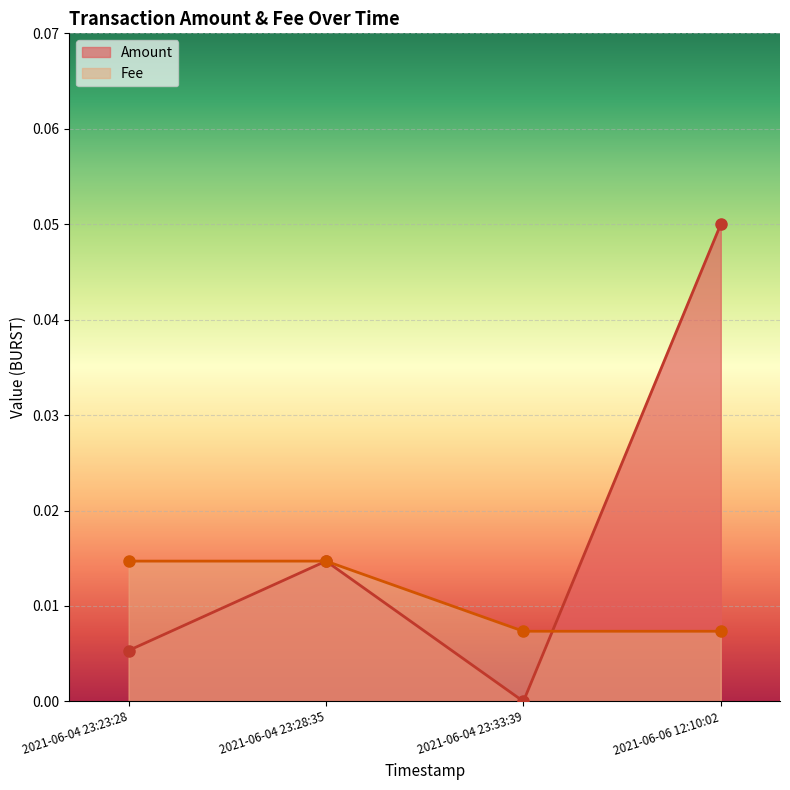

True or false: Fee and Amount intersect in this chart.

True